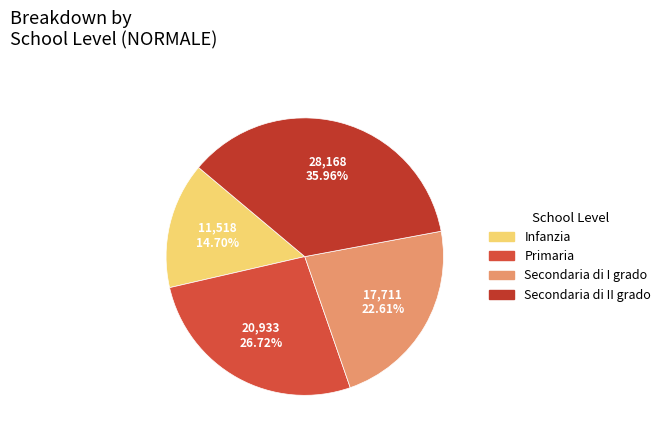

True or false: Secondaria di I grado accounts for 14% of the total.

False